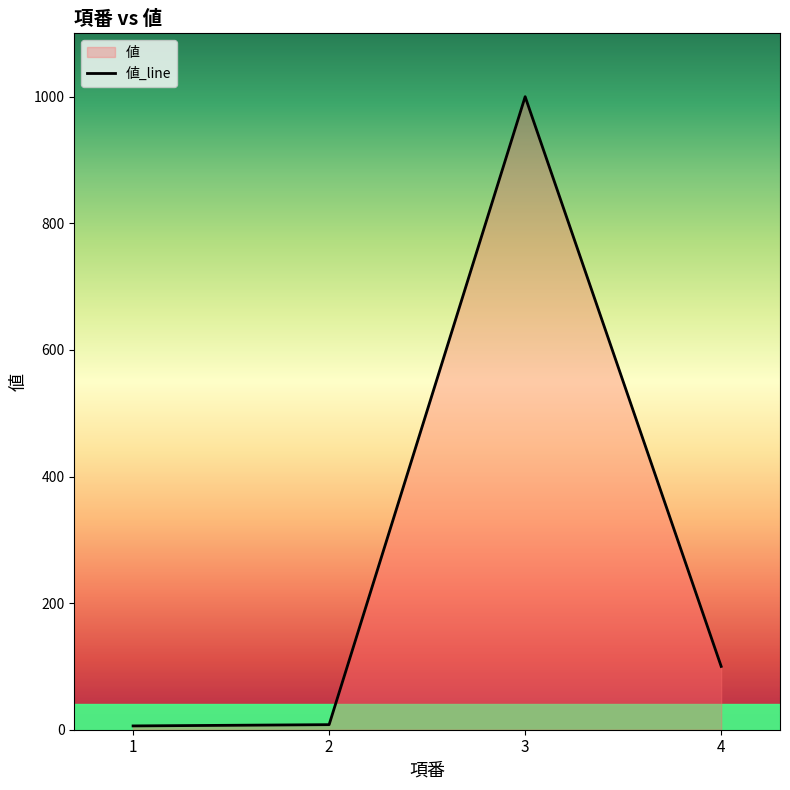

What is the difference between the second highest and minimum values?

94